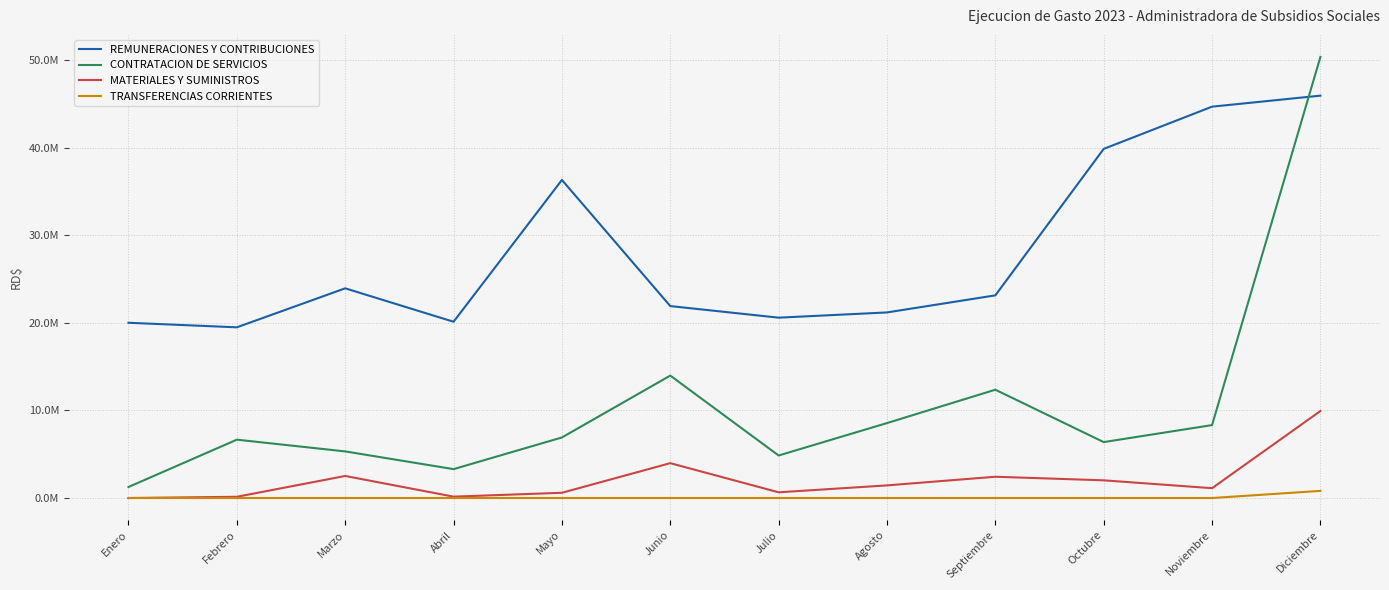

Which series changed the most between Abril and Agosto?

CONTRATACION DE SERVICIOS